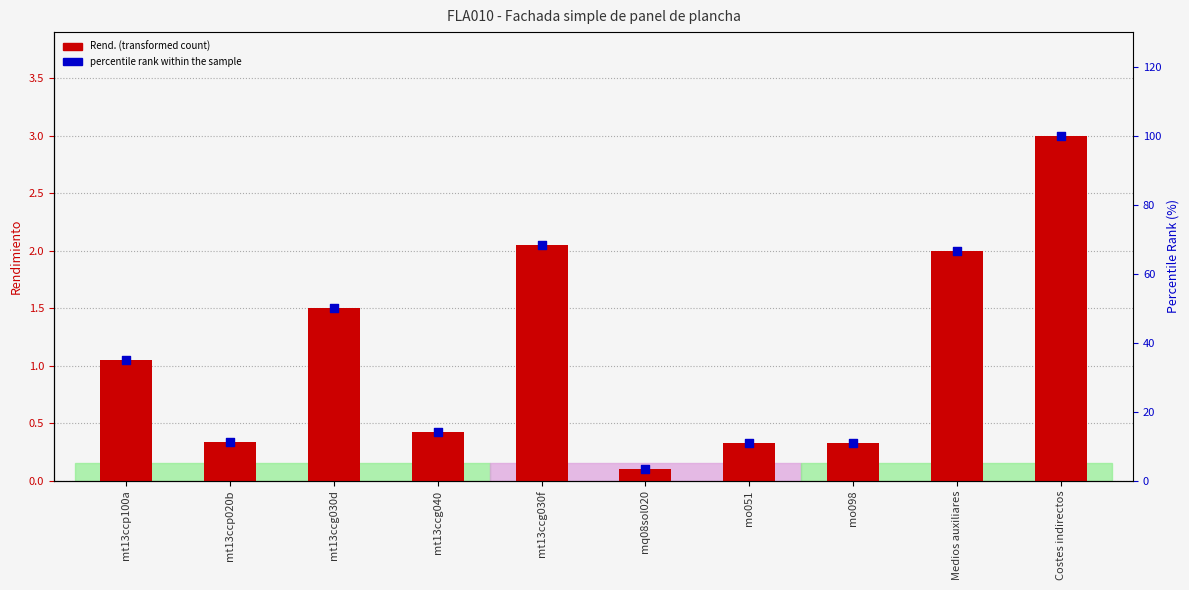

Which series reaches the minimum Y coordinate?

Rend.